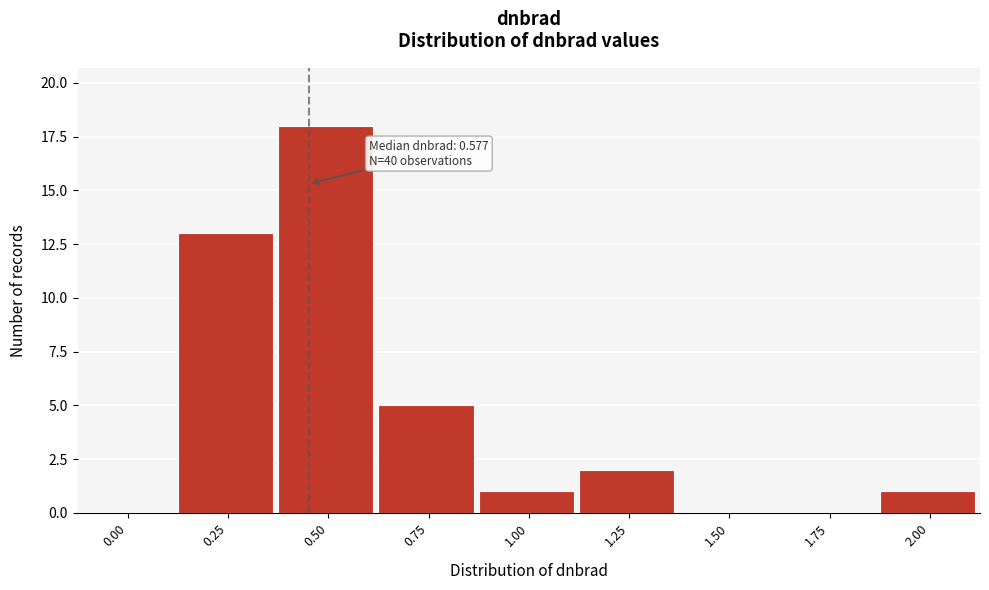

Reading right to left, extract all data points from this chart.

2.00=1	1.75=0	1.50=0	1.25=2	1.00=1	0.75=5	0.50=18	0.25=13	0.00=0